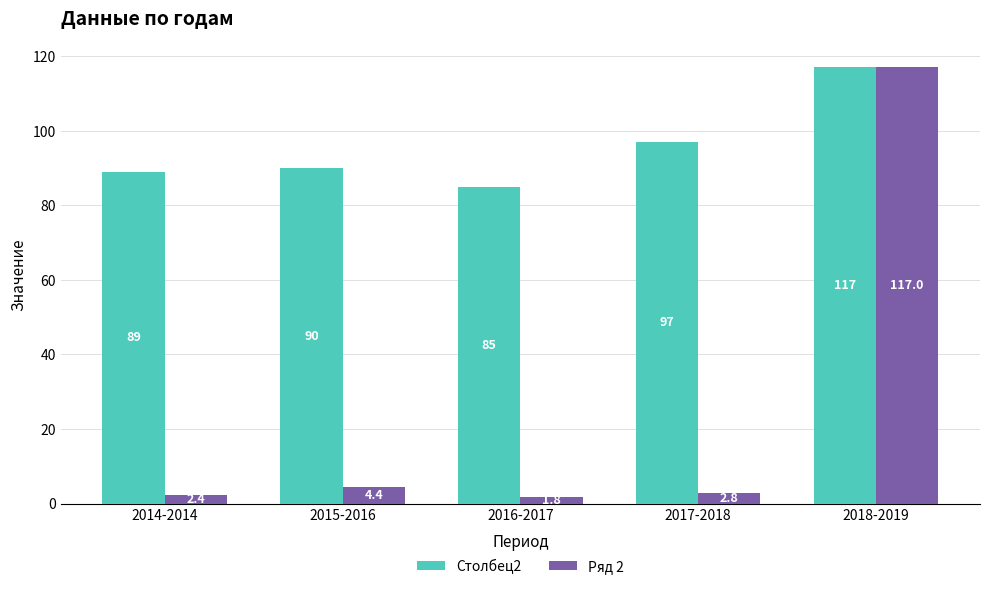

What is the approximate value of Столбец2 at 2016-2017?

85.0